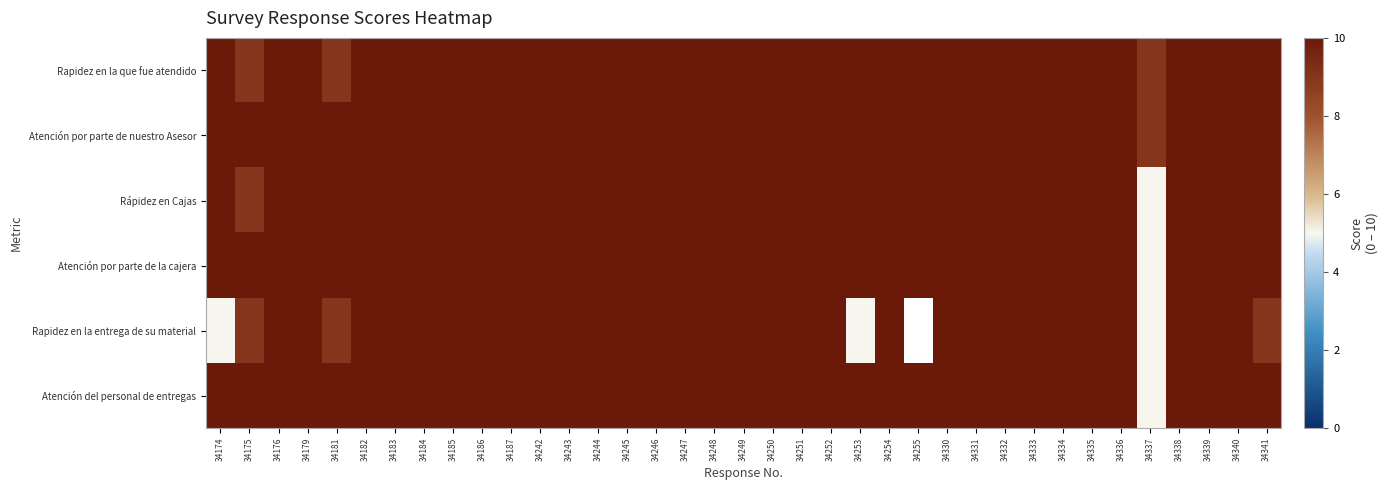

The value of Atención del personal de entregas at 34249 is 6.6. True or false?

False